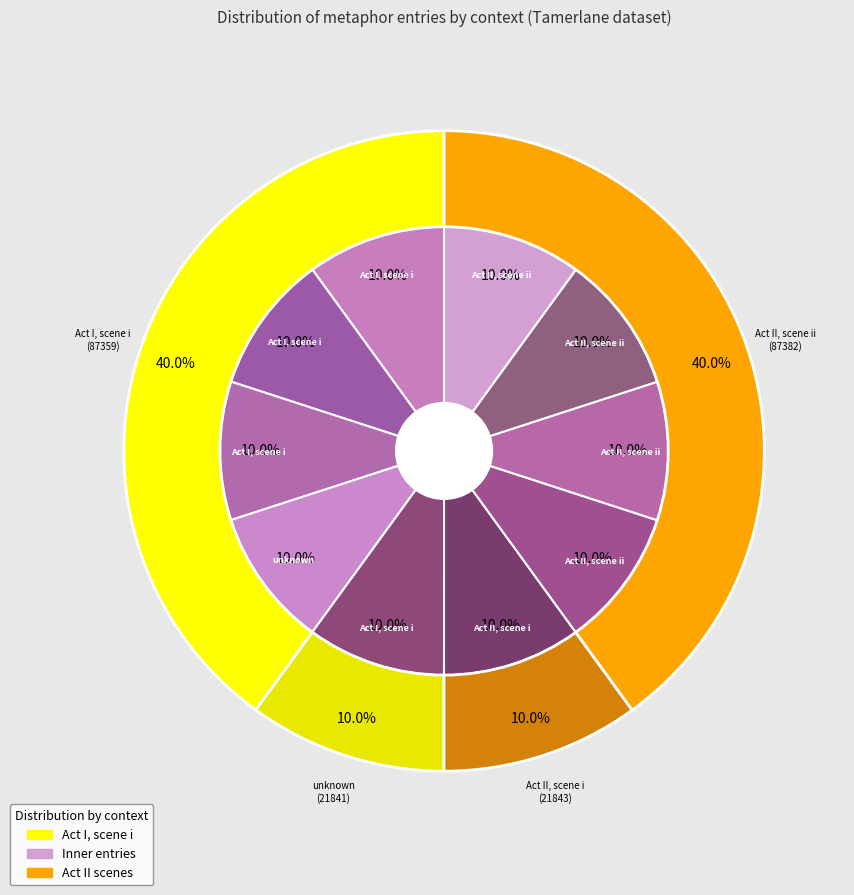

Approximately how many times larger is the value at Act I, scene i (id:21838) compared to Act I, scene i (id:21840)?

1.0